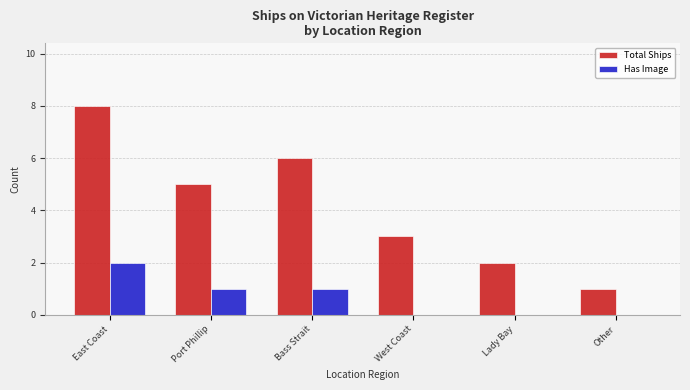

Reading left to right, list all the values displayed in this chart.

Total Ships: 8	5	6	3	2	1
Has Image: 2	1	1	0	0	0